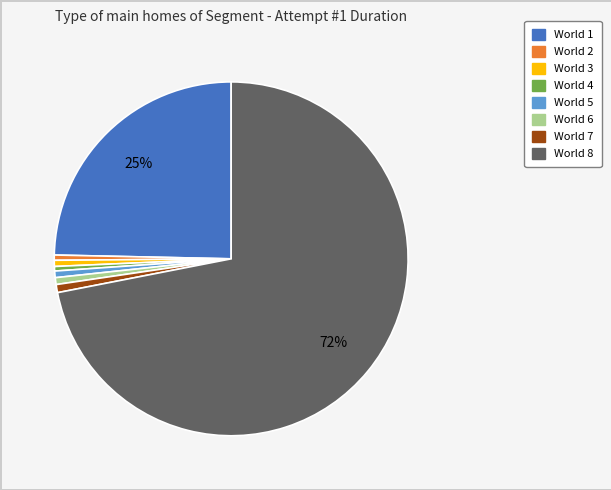

Count the number of slices in the pie.

8